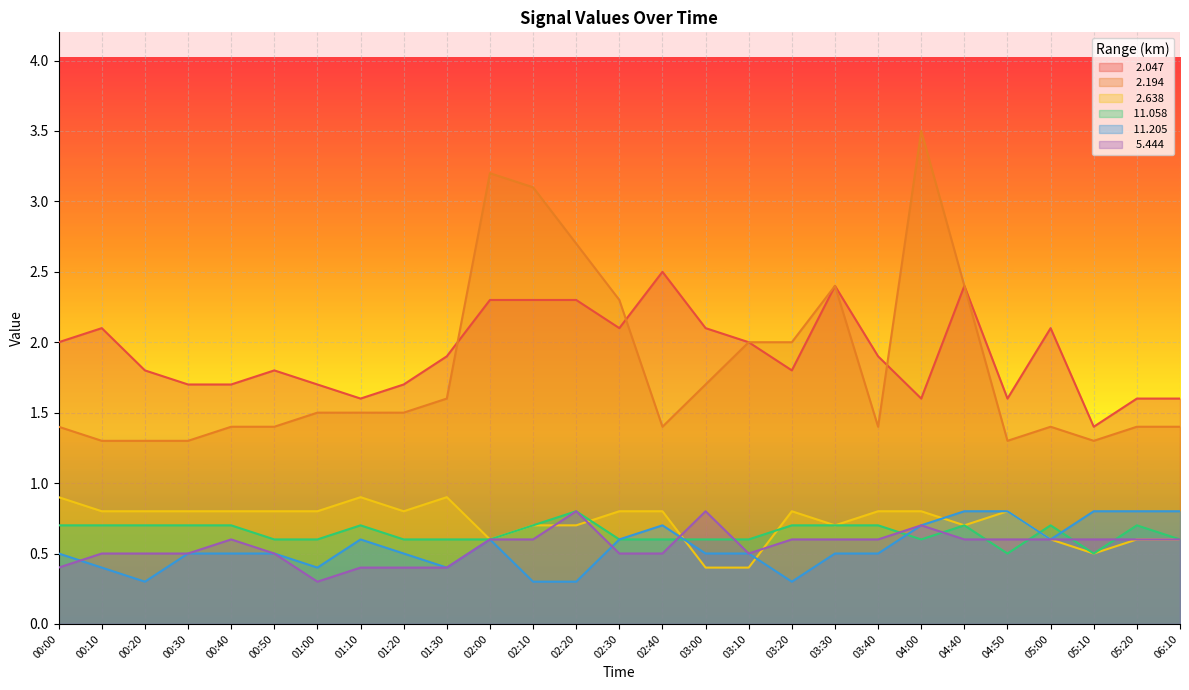

Which series has the largest total across all categories?

  2.047